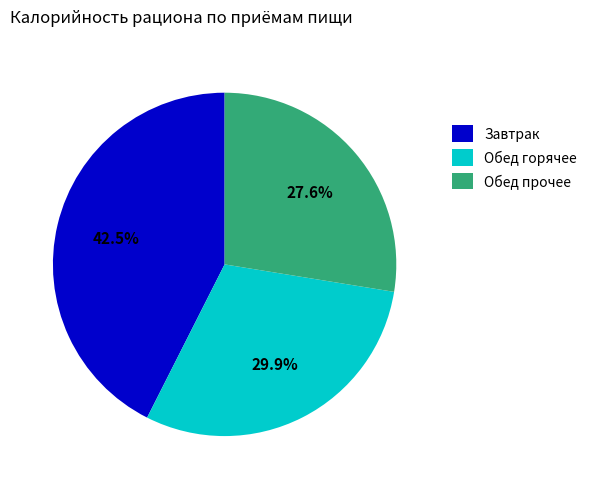

Which slice is the smallest?

Обед прочее